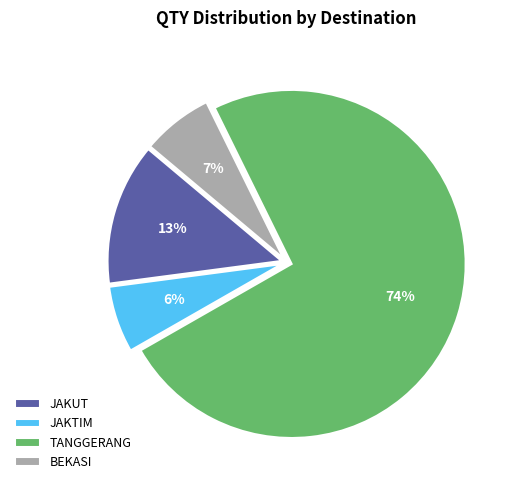

Which has a higher value, TANGGERANG or JAKTIM?

TANGGERANG